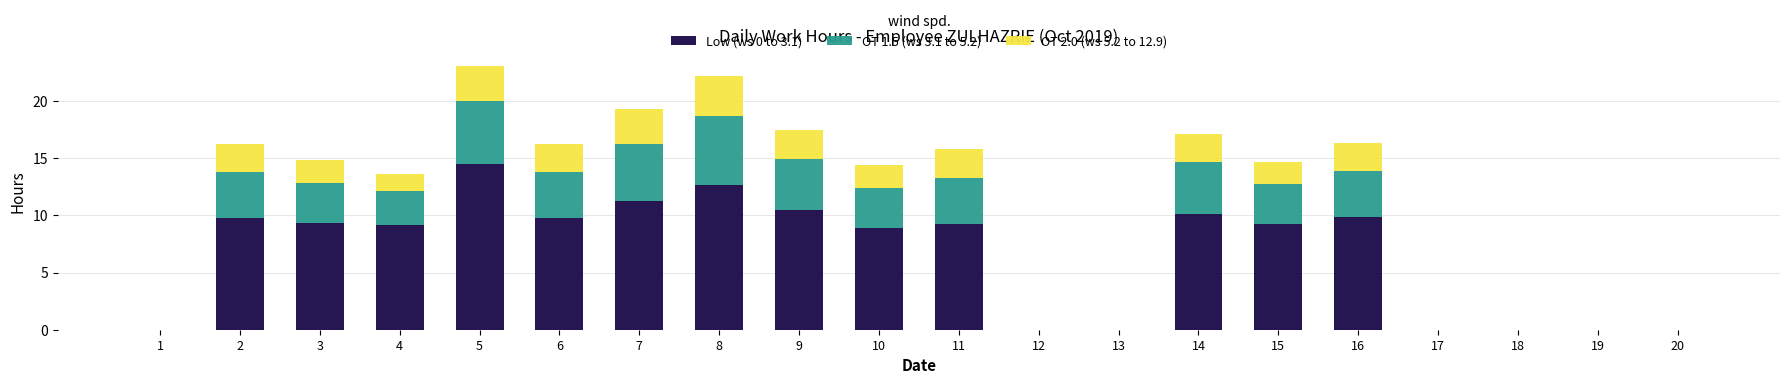

What is the highest value of the Low (ws 0 to 3.1) series?

14.5